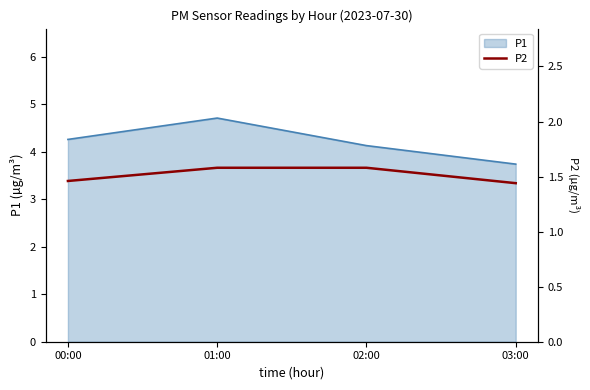

At which label is the value closest to 1?

03:00